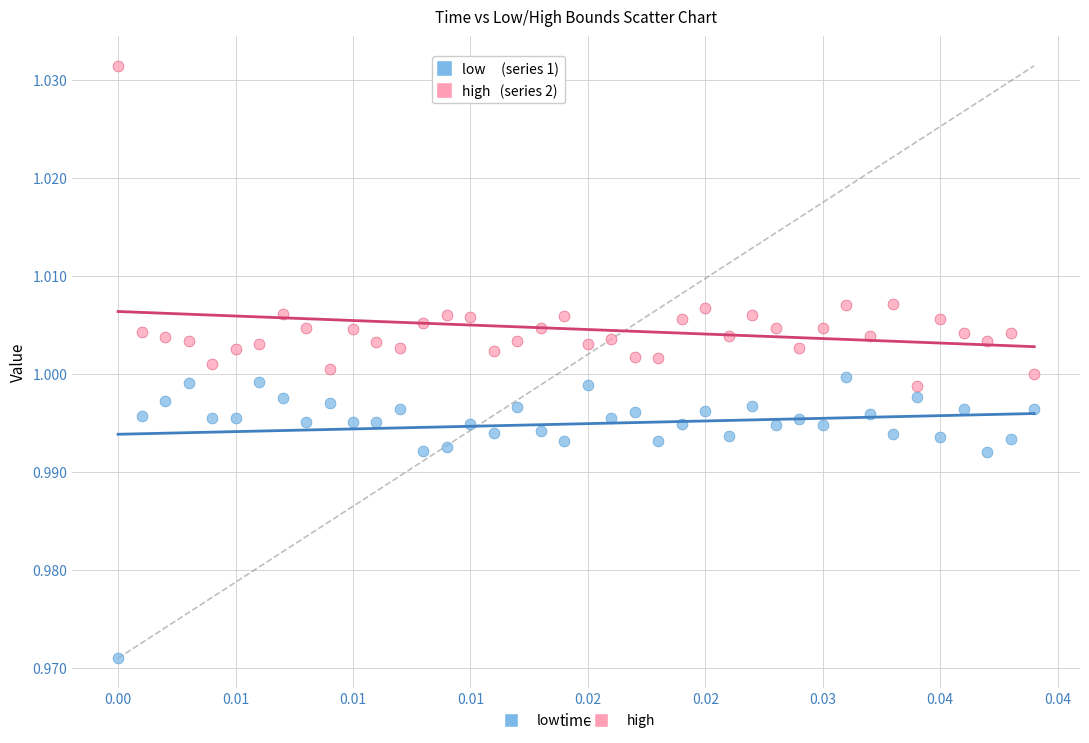

Which series contains the lowest Y value?

low